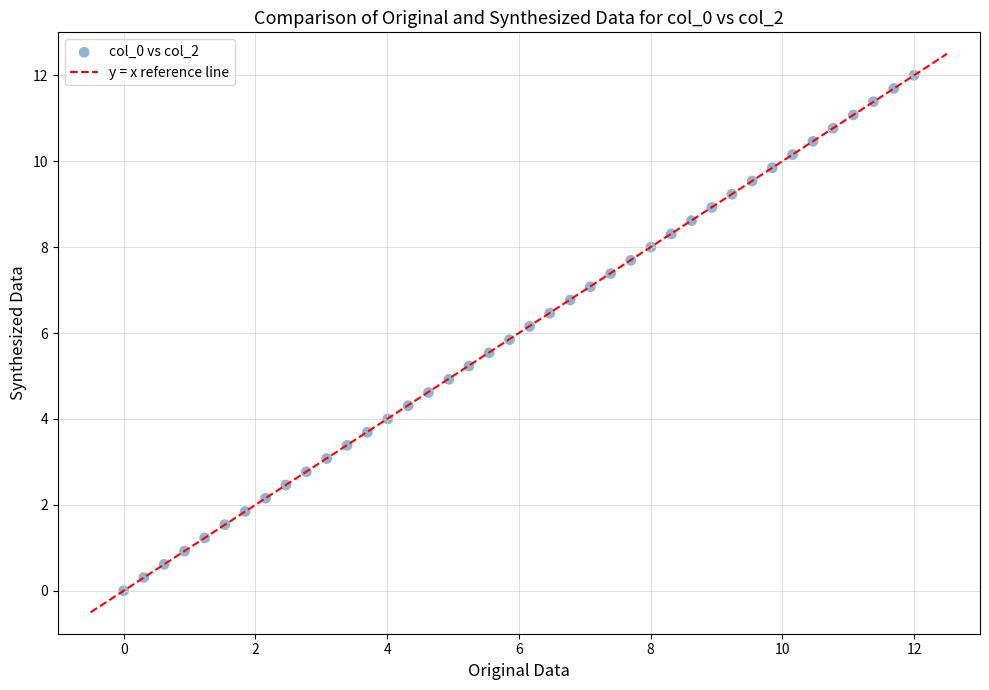

What is the range of X values (max minus min)?

12.0